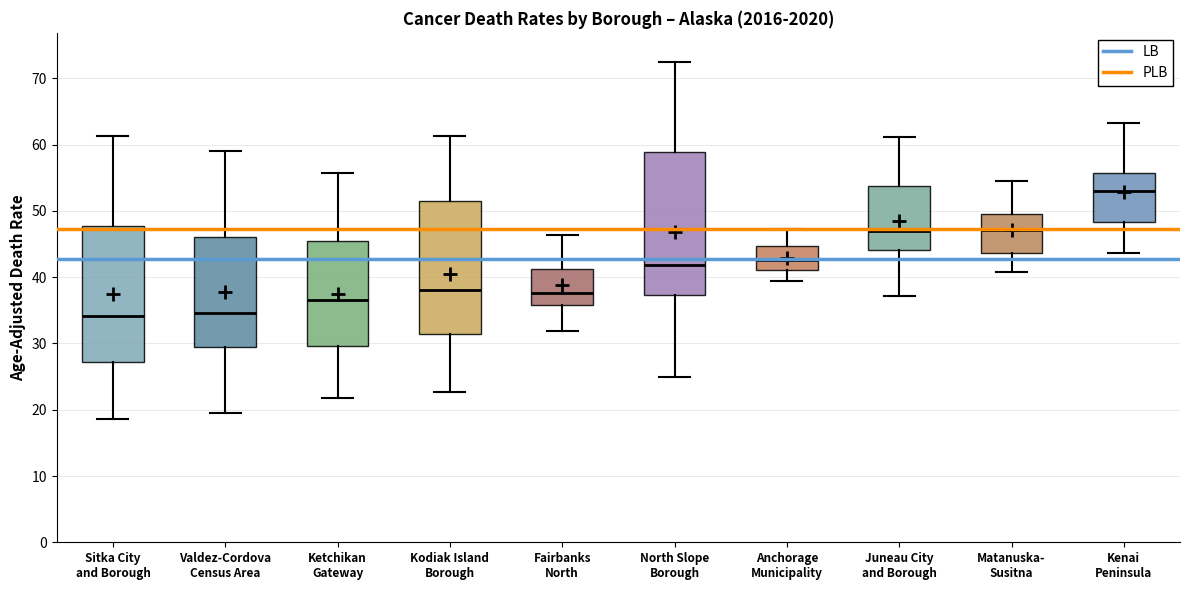

Reading left to right, transcribe this box plot: for each box, give where its median line is, the range the box spans, and where its two whiskers end, as read against the y-axis. The values are not printed on the chart, so give them approximately, as read against the axis.

Sitka City and Borough: median 34, box 27 to 48, whiskers 19 to 61
Valdez-Cordova Census Area: median 35, box 29 to 46, whiskers 19 to 59
Ketchikan Gateway: median 37, box 30 to 46, whiskers 22 to 56
Kodiak Island Borough: median 38, box 31 to 51, whiskers 23 to 61
Fairbanks North: median 38, box 36 to 41, whiskers 32 to 46
North Slope Borough: median 42, box 37 to 59, whiskers 25 to 72
Anchorage Municipality: median 43, box 41 to 45, whiskers 39 to 47
Juneau City and Borough: median 47, box 44 to 54, whiskers 37 to 61
Matanuska- Susitna: median 47, box 44 to 50, whiskers 41 to 54
Kenai Peninsula: median 53, box 48 to 56, whiskers 44 to 63